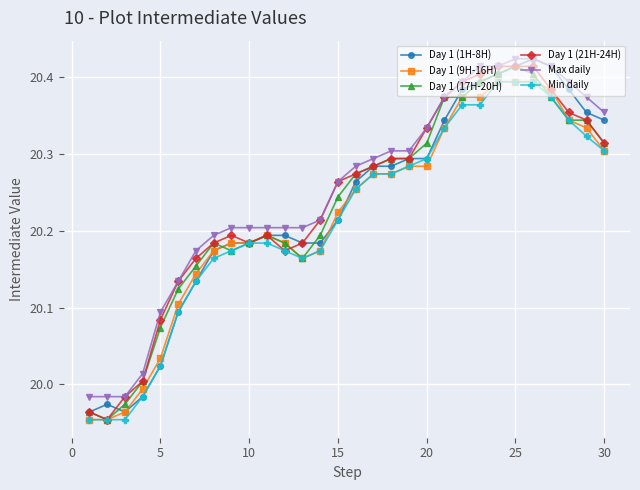

How many values in the Day 1 (9H-16H) series exceed 20?

26